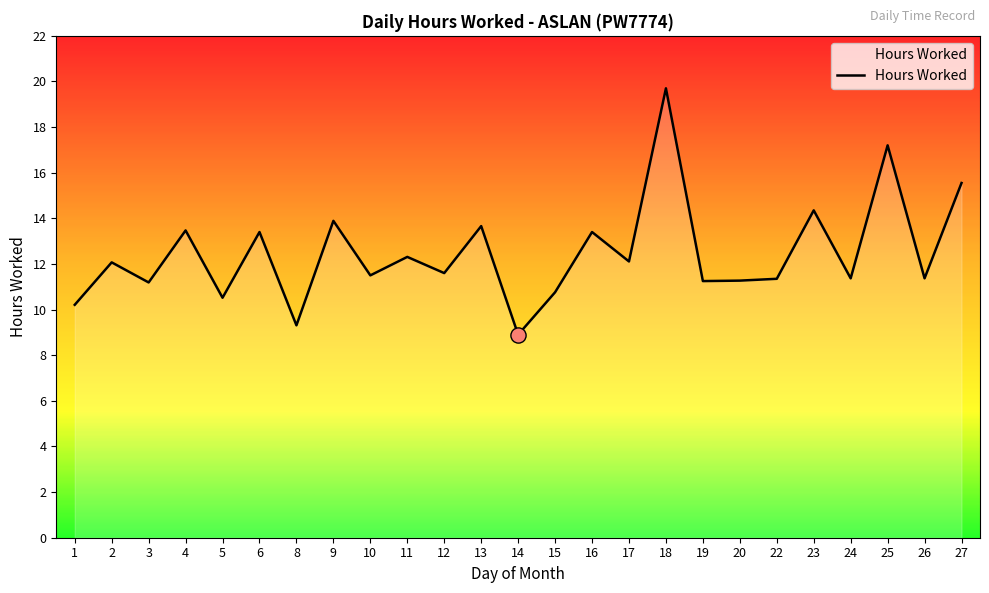

Which has a higher value, 5 or 16?

16